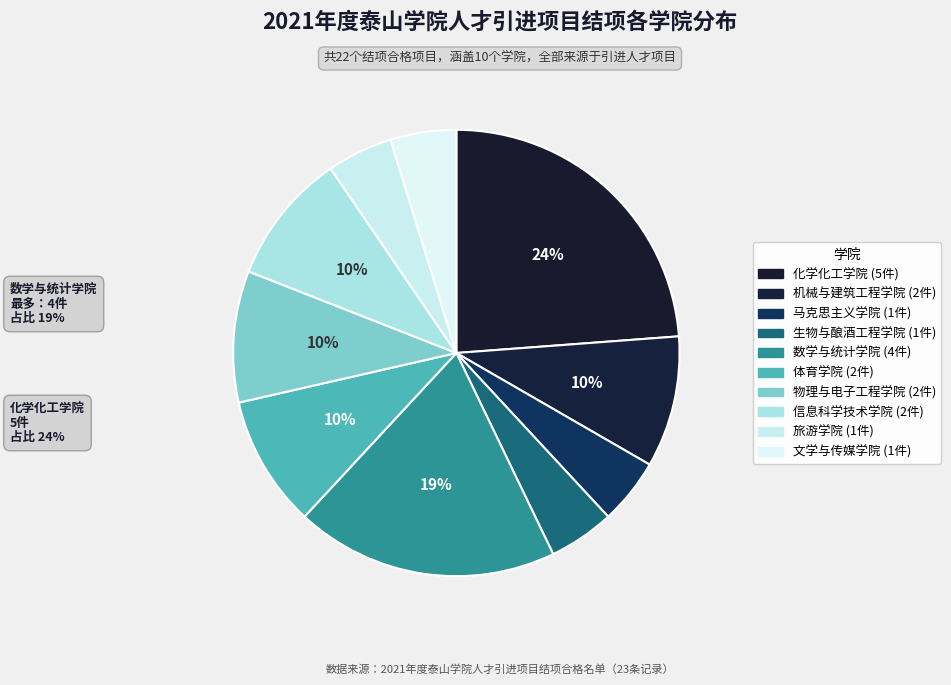

Which category has the smallest portion of the pie?

马克思主义学院